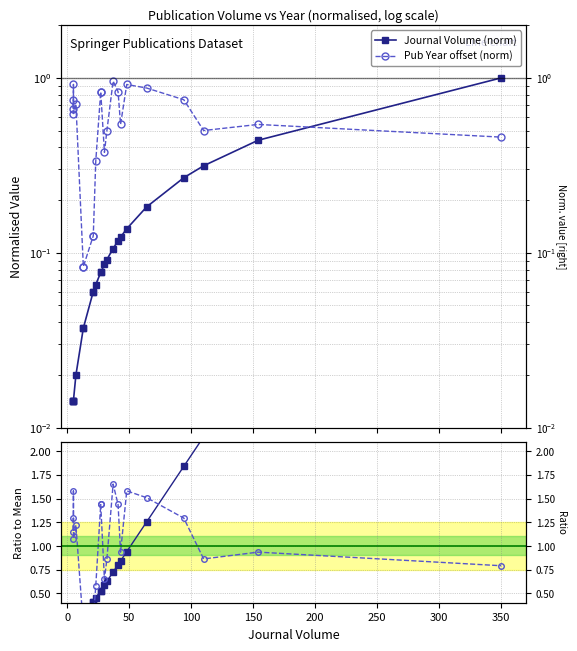

What is the average value of the Pub Year offset (norm) series?

0.6